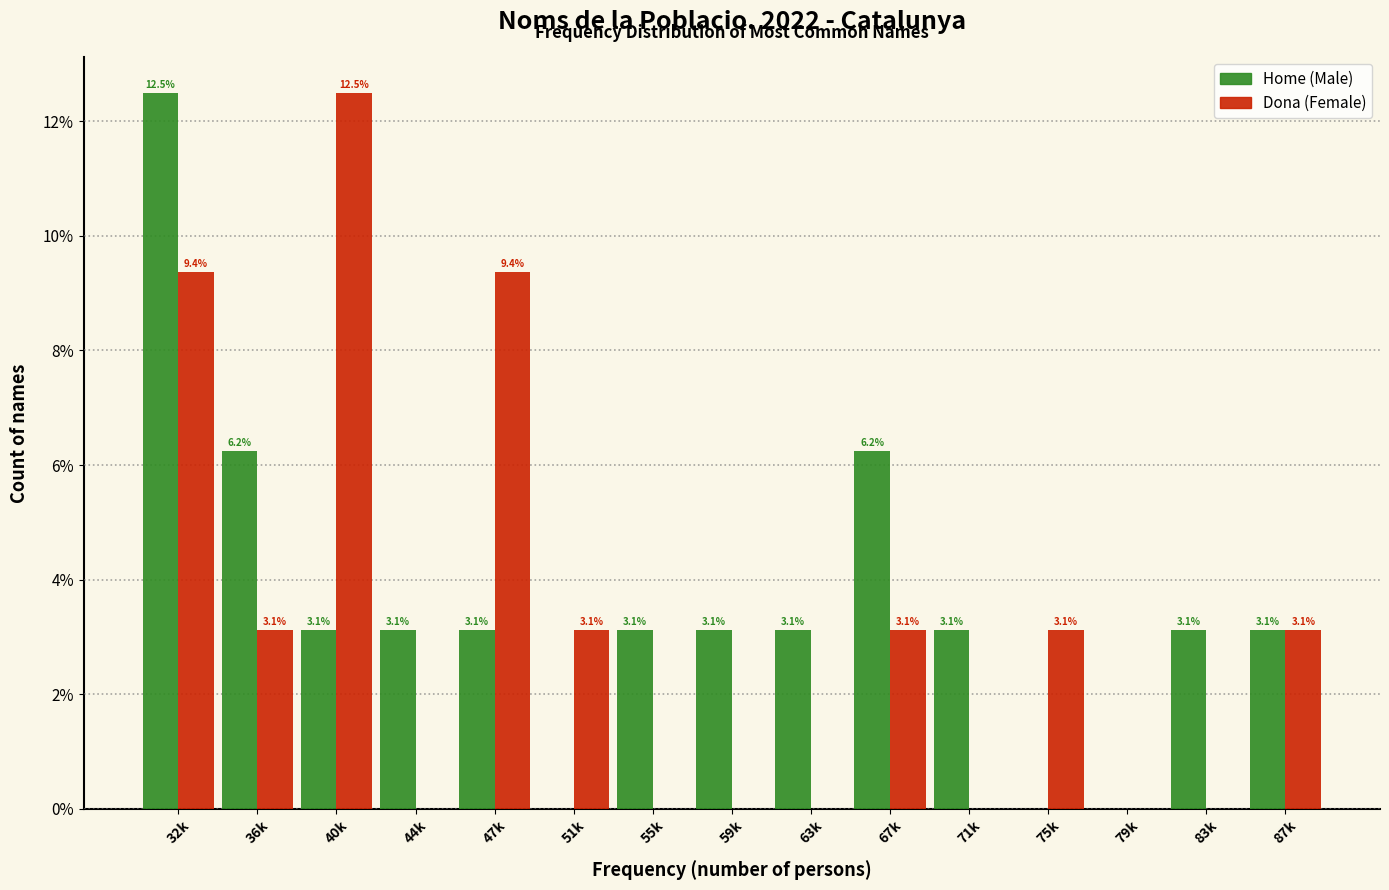

What value does the Dona (Female) series have at 47k?

9.4